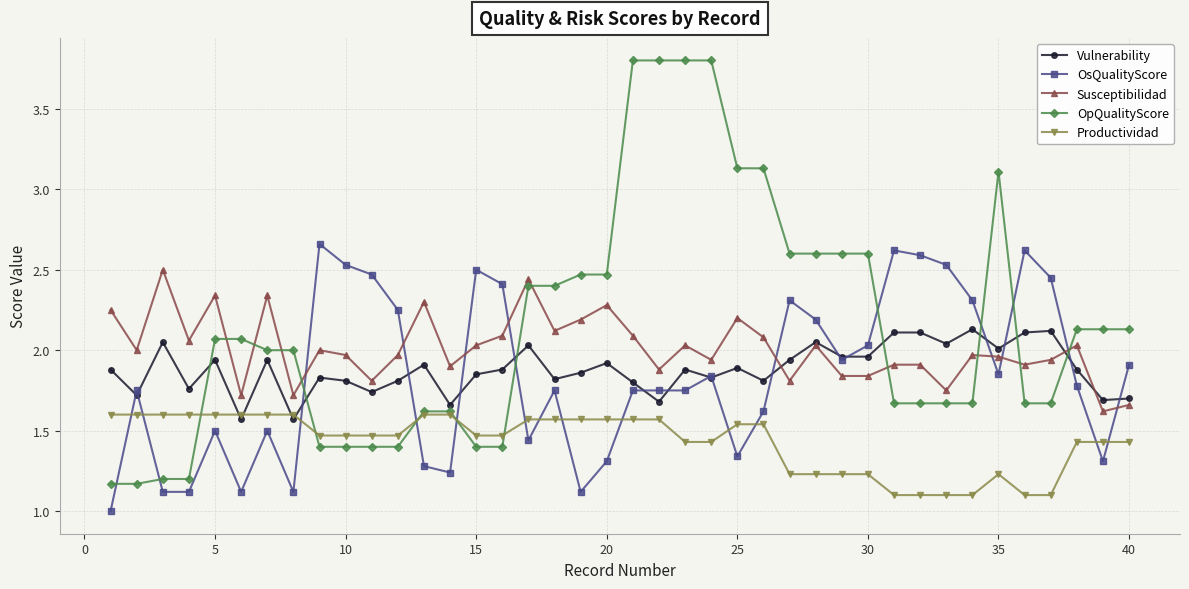

Which series has the widest spread of values?

OpQualityScore